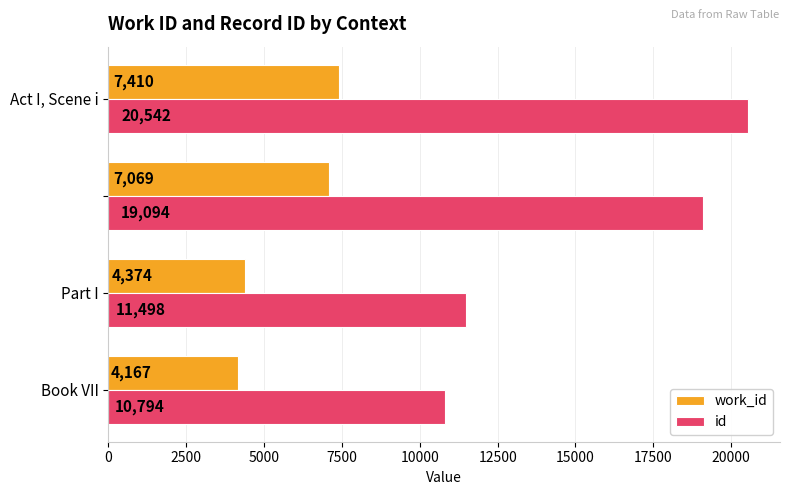

Which series has the largest total across all categories?

id